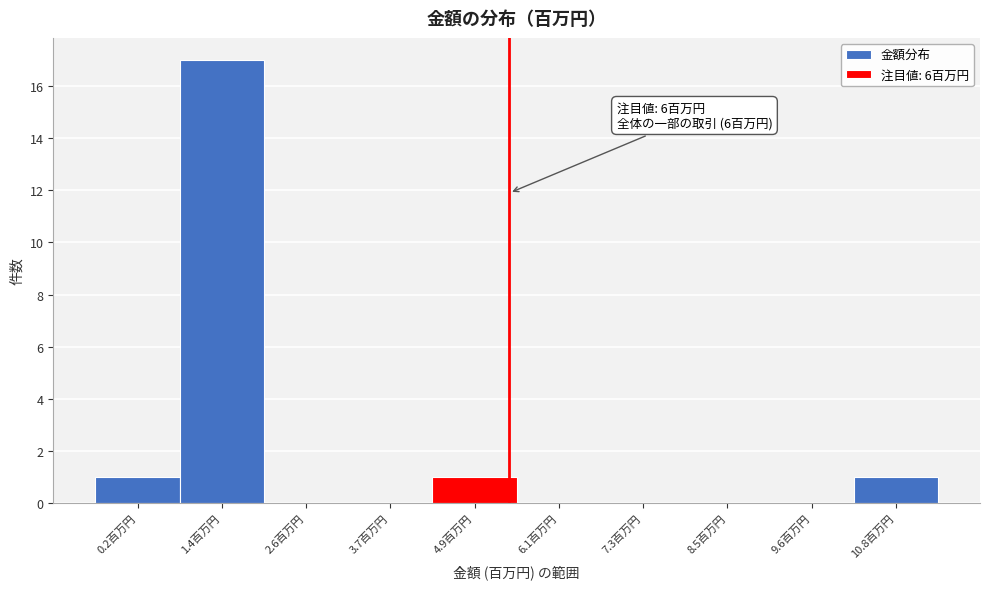

Reading right to left, what are all the values shown in this chart?

10.8百万円=1	9.6百万円=0	8.5百万円=0	7.3百万円=0	6.1百万円=0	4.9百万円=1	3.7百万円=0	2.6百万円=0	1.4百万円=17	0.2百万円=1